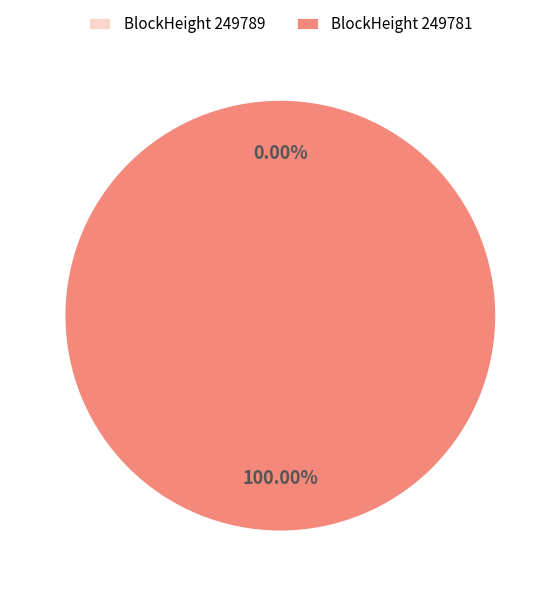

Count the number of slices in the pie.

2